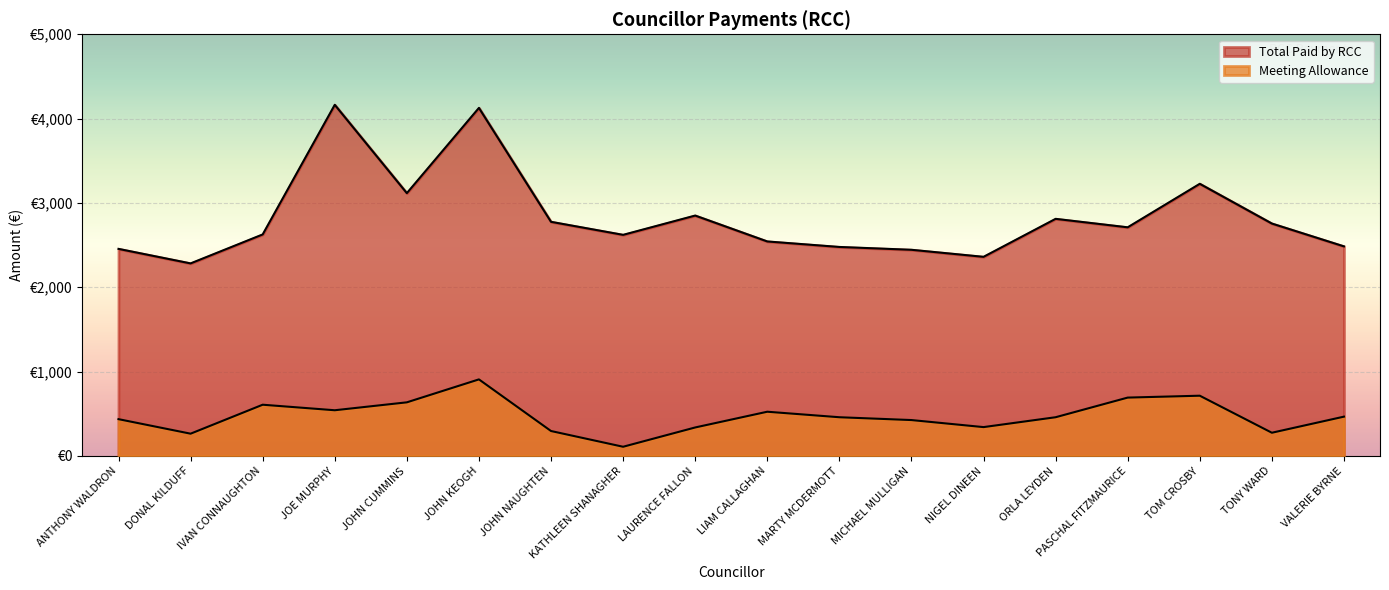

Rank the series at JOE MURPHY from lowest to highest value.

Meeting Allowance, Total Paid by RCC